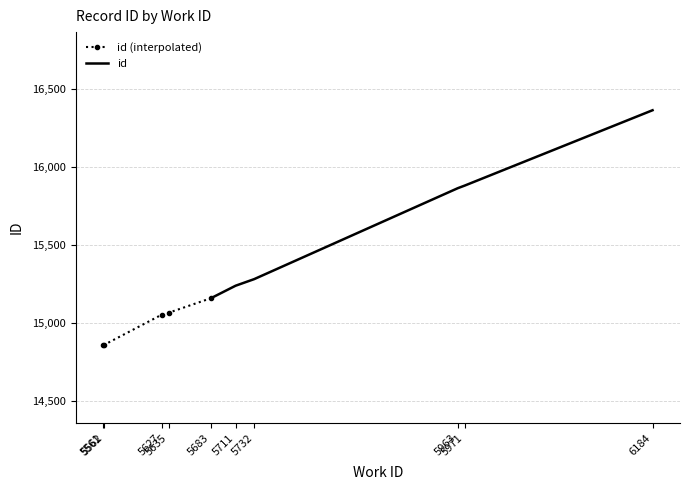

What is the value of the 2nd point from the left?

14861